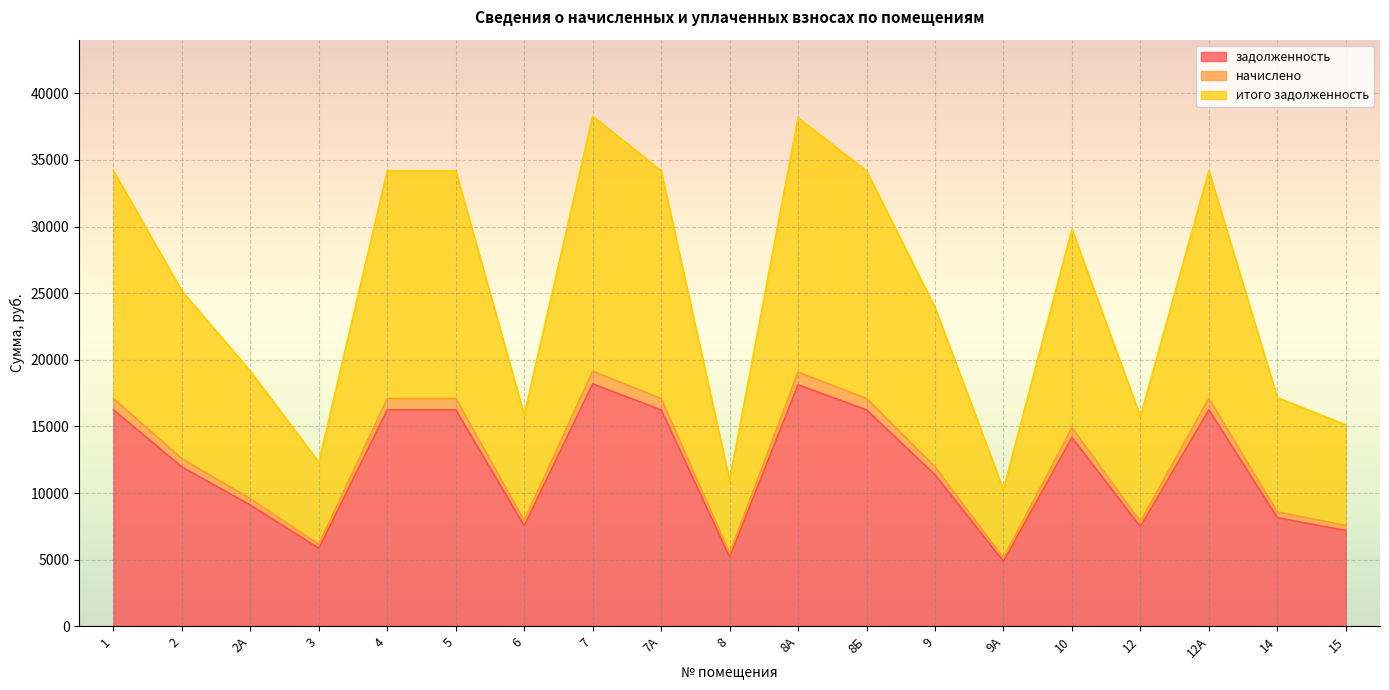

True or false: задолженность has more than 1 interior local peaks.

True